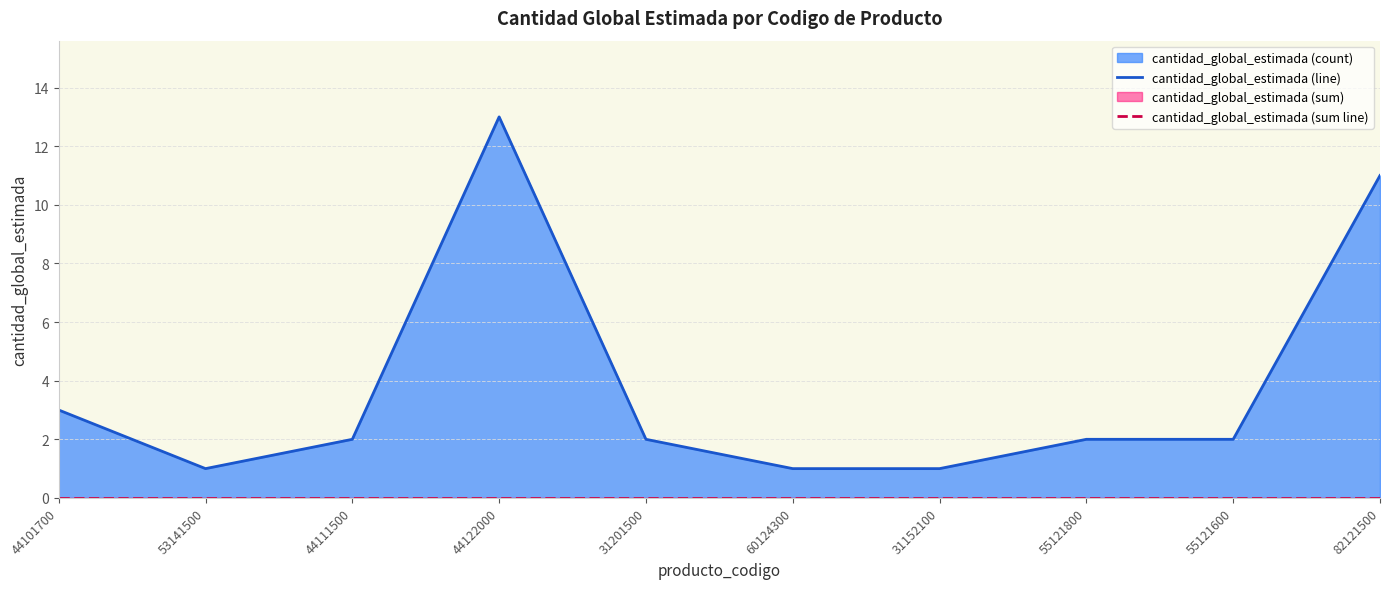

Which category has the lowest value in the cantidad_global_estimada (line) series?

53141500